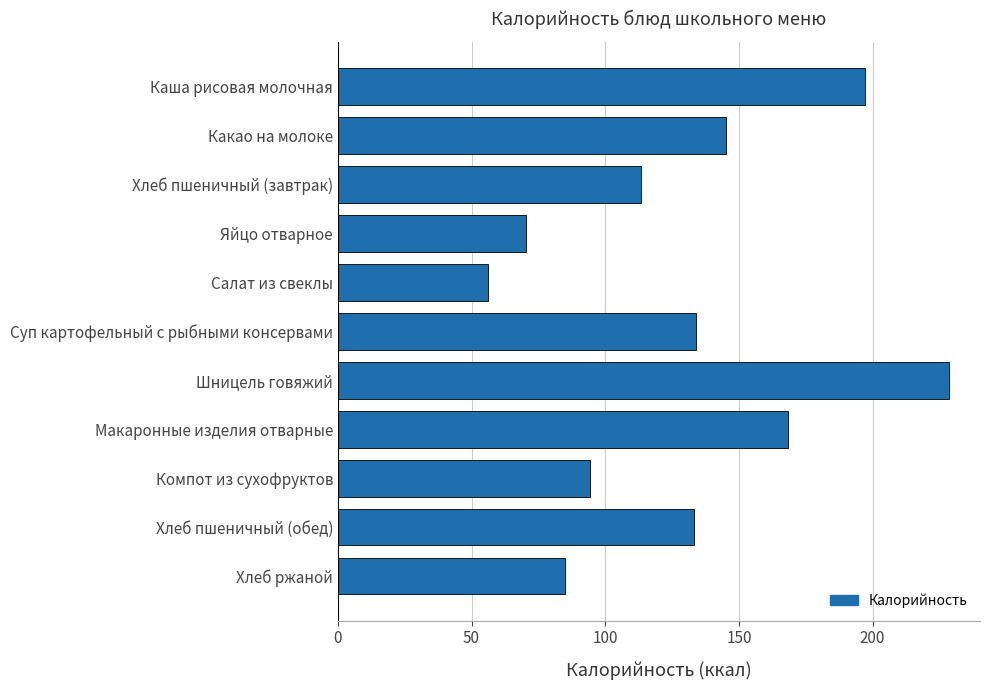

How many bars are there in total?

11